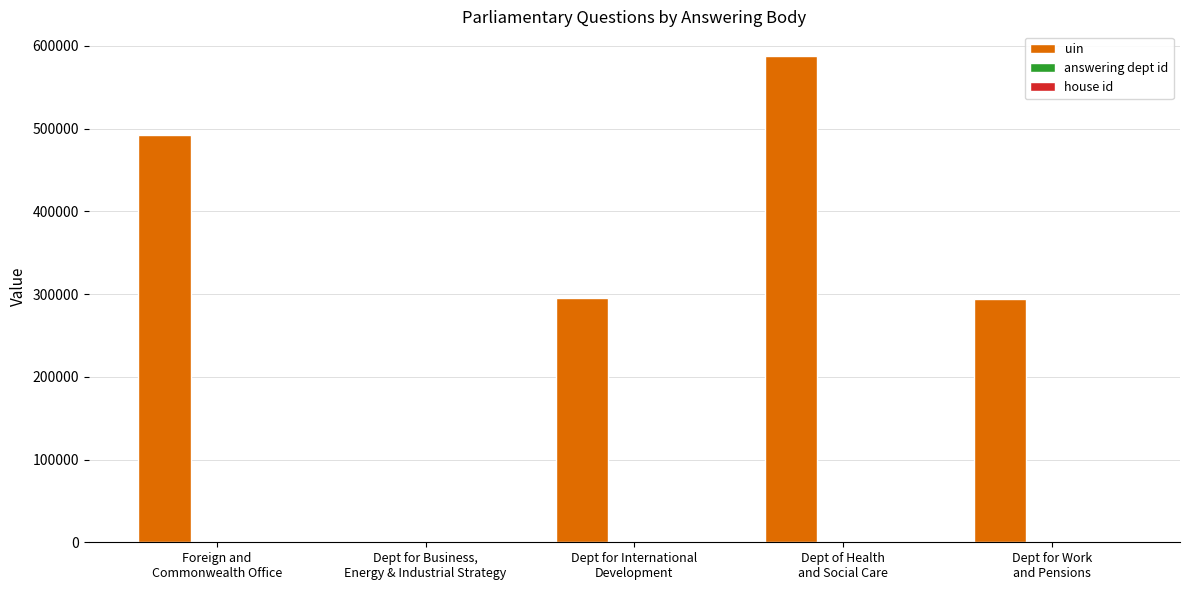

What is the sum of all uin values?

1669236